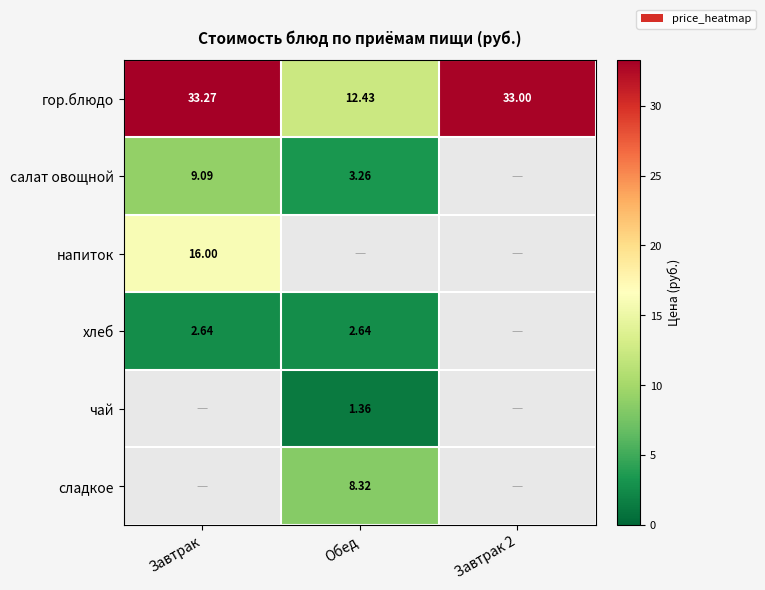

Which series has the largest total across all categories?

гор.блюдо